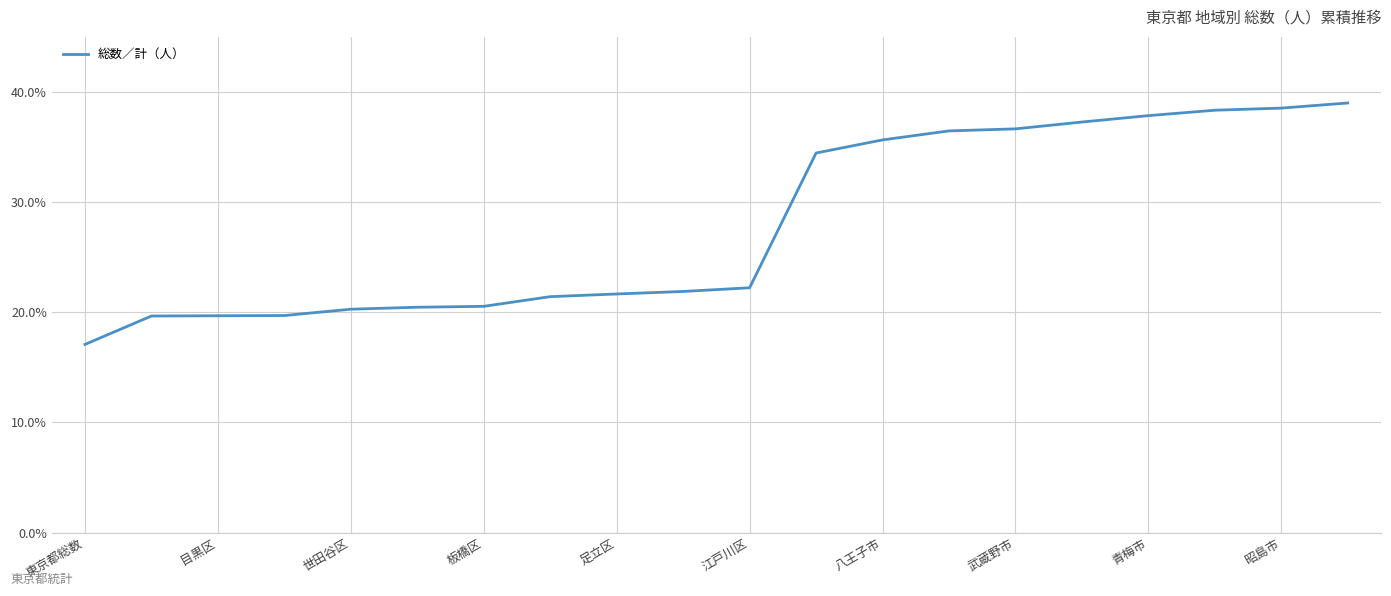

What is the minimum value shown in the chart?

17.1